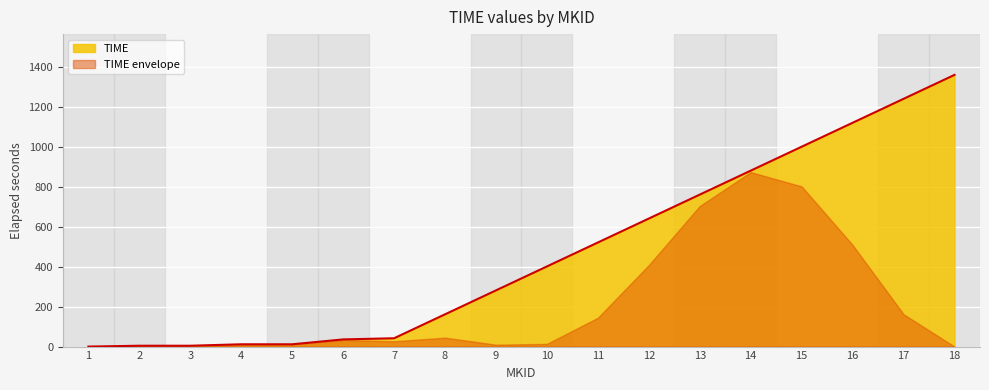

What is the sum of the values at 12 and 16?

1763.2